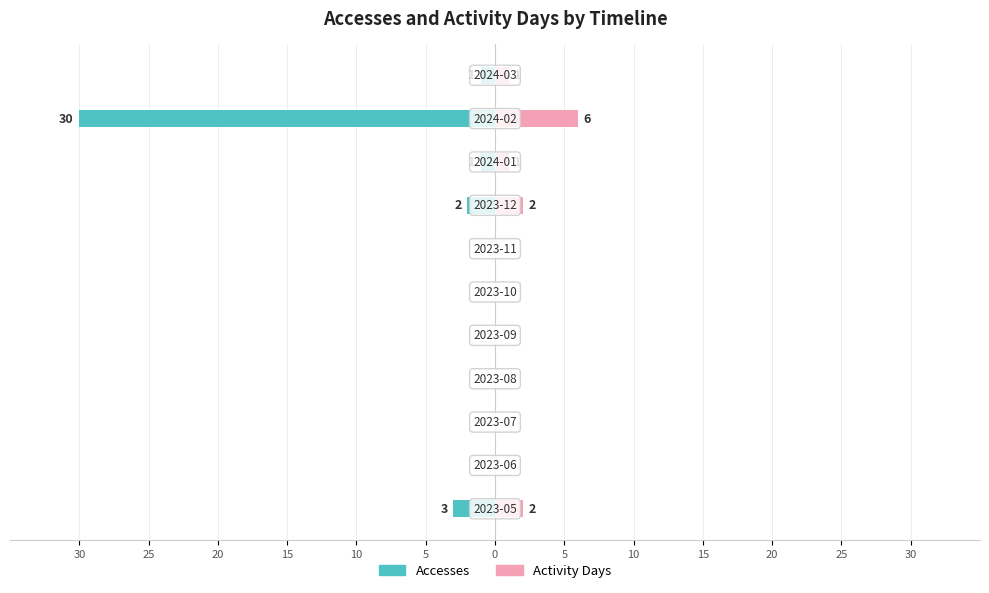

What is the sum of all Accesses values?

-37